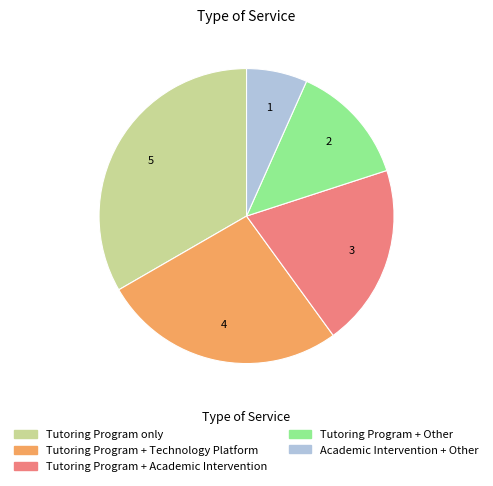

The Tutoring Program + Academic Intervention slice represents 20% of the pie. True or false?

True